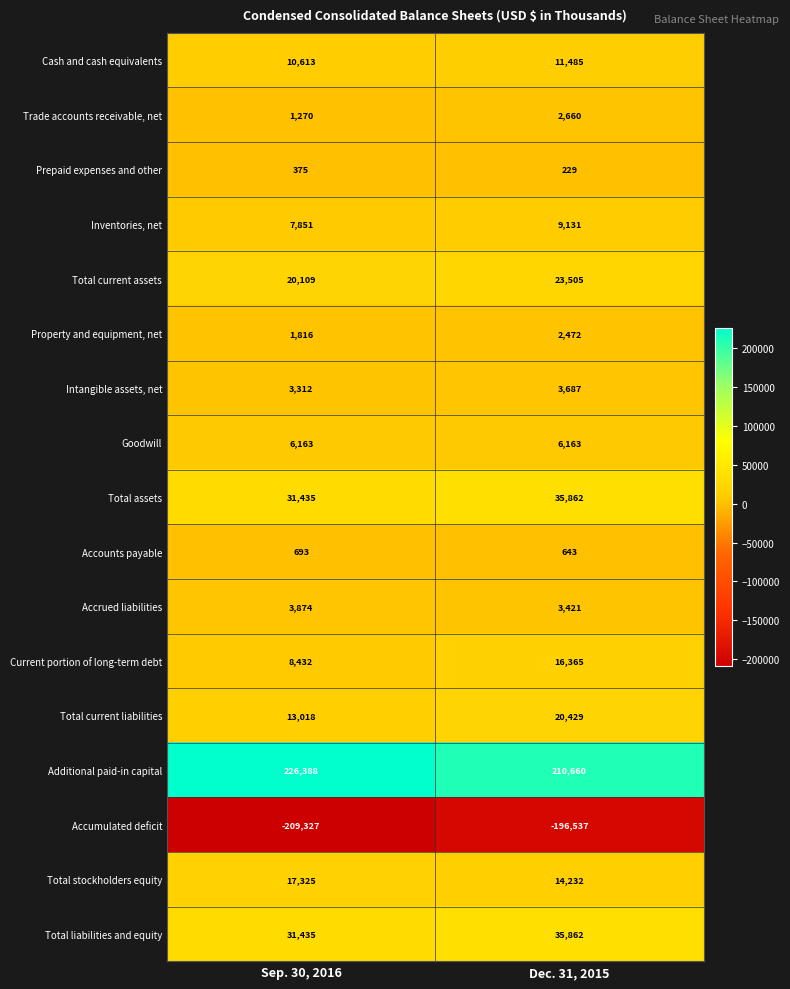

What is the difference between the maximum and minimum values in the Accrued liabilities series?

453